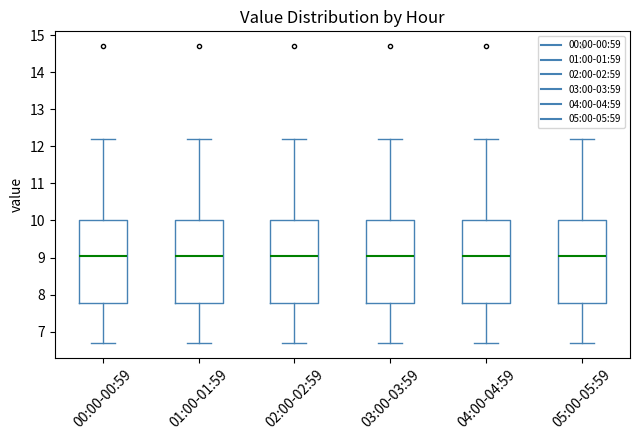

Reading left to right, transcribe this box plot: for each box, give where its median line is, the range the box spans, and where its two whiskers end, as read against the y-axis. The values are not printed on the chart, so give them approximately, as read against the axis.

00:00-00:59: median 9.1, box 7.8 to 10.0, whiskers 6.7 to 12.2
01:00-01:59: median 9.1, box 7.8 to 10.0, whiskers 6.7 to 12.2
02:00-02:59: median 9.1, box 7.8 to 10.0, whiskers 6.7 to 12.2
03:00-03:59: median 9.1, box 7.8 to 10.0, whiskers 6.7 to 12.2
04:00-04:59: median 9.1, box 7.8 to 10.0, whiskers 6.7 to 12.2
05:00-05:59: median 9.1, box 7.8 to 10.0, whiskers 6.7 to 12.2